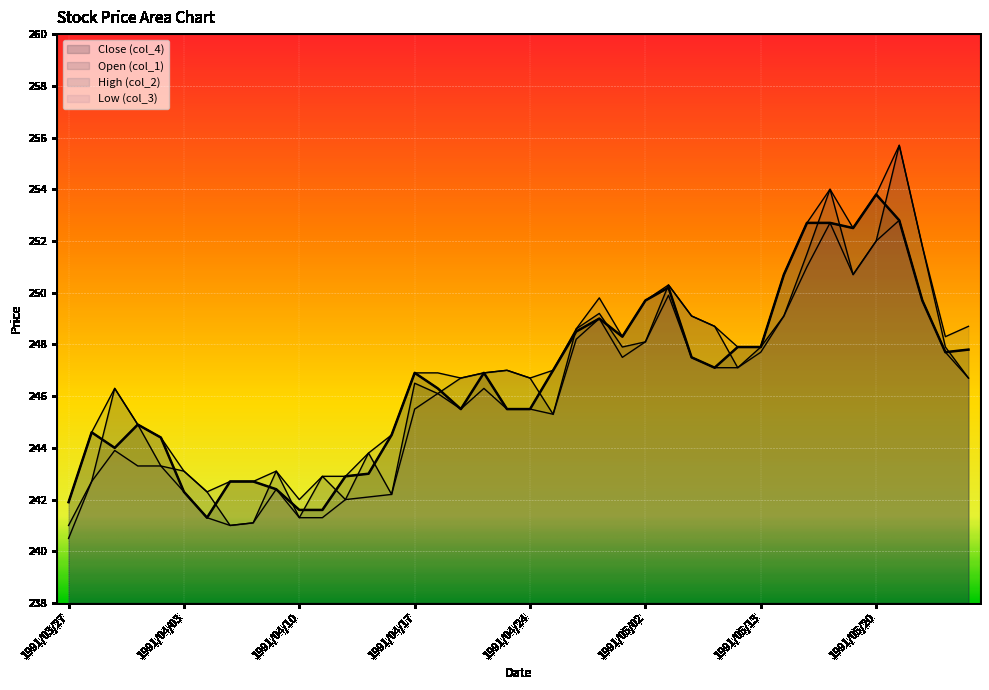

True or false: col_3 and col_2 cross at least once.

False